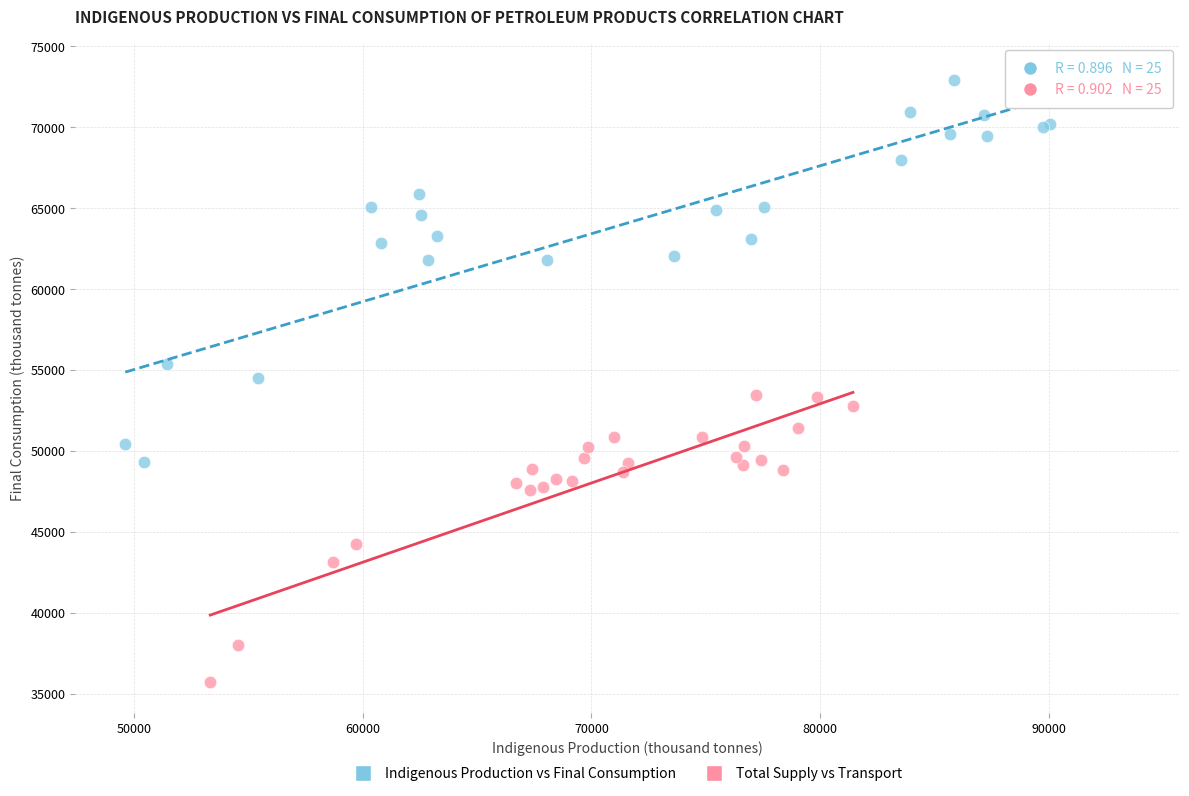

Which series reaches the minimum Y coordinate?

Total Supply vs Transport